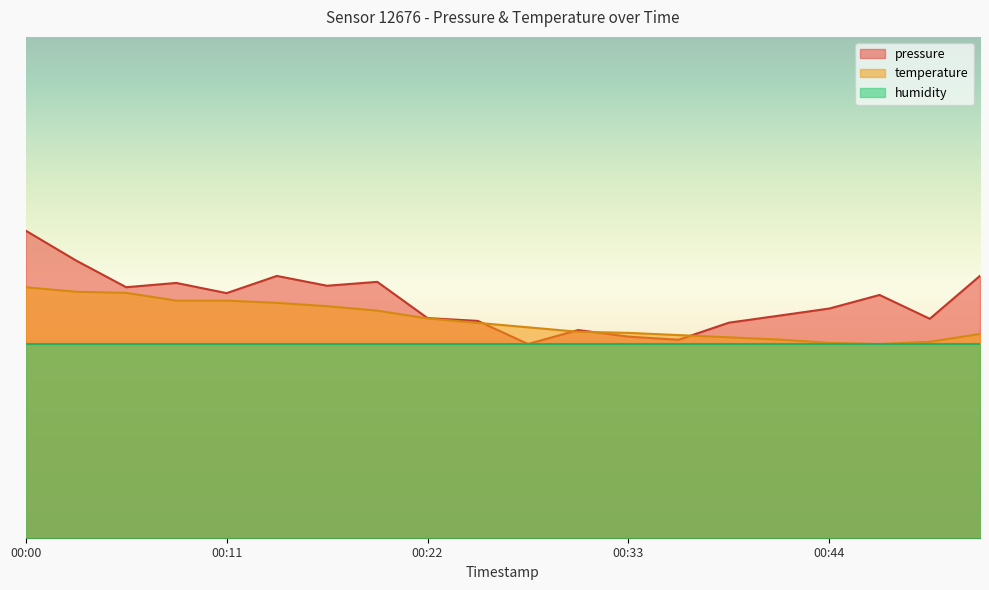

Rank the series by their average value, from highest to lowest.

pressure, temperature, humidity